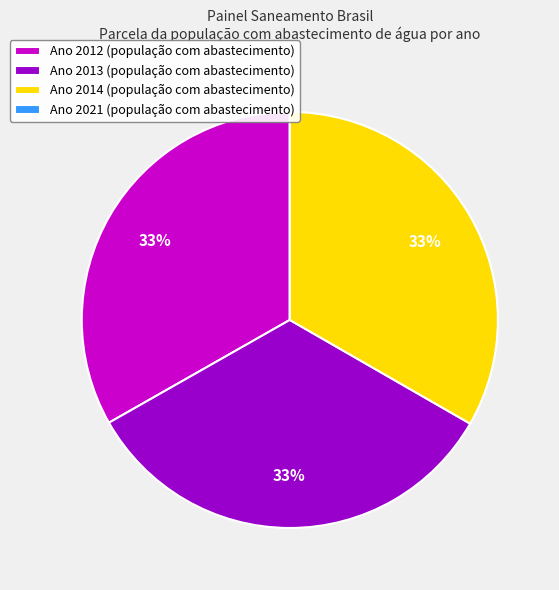

The Ano 2013 (população com abastecimento) slice represents 42% of the pie. True or false?

False